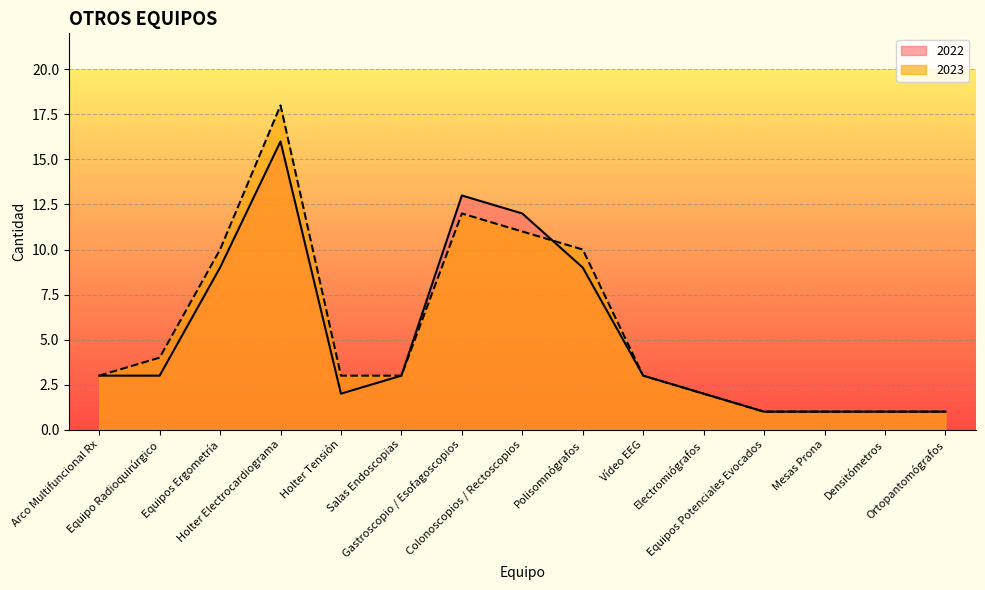

What is the average value of the 2023 series?

6